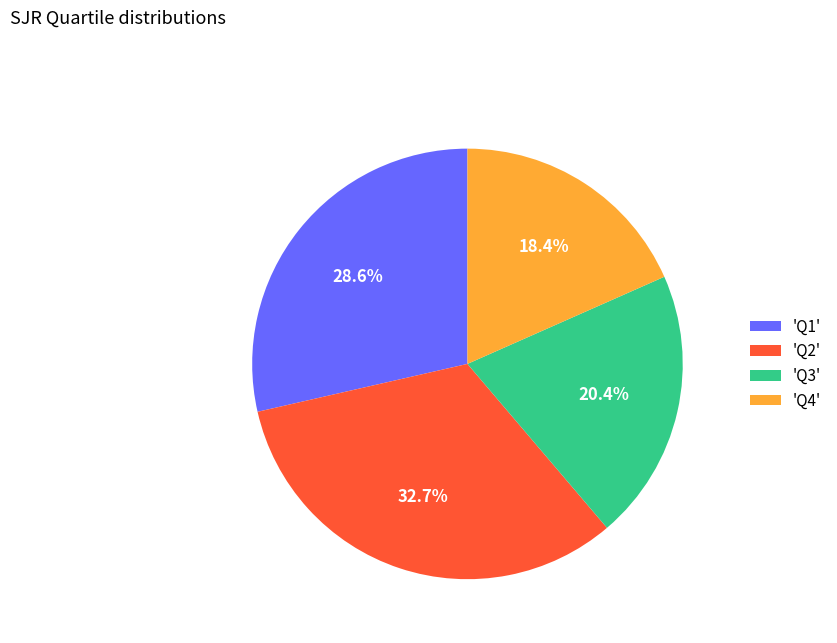

Rank the categories by value from highest to lowest.

'Q2', 'Q1', 'Q3', 'Q4'